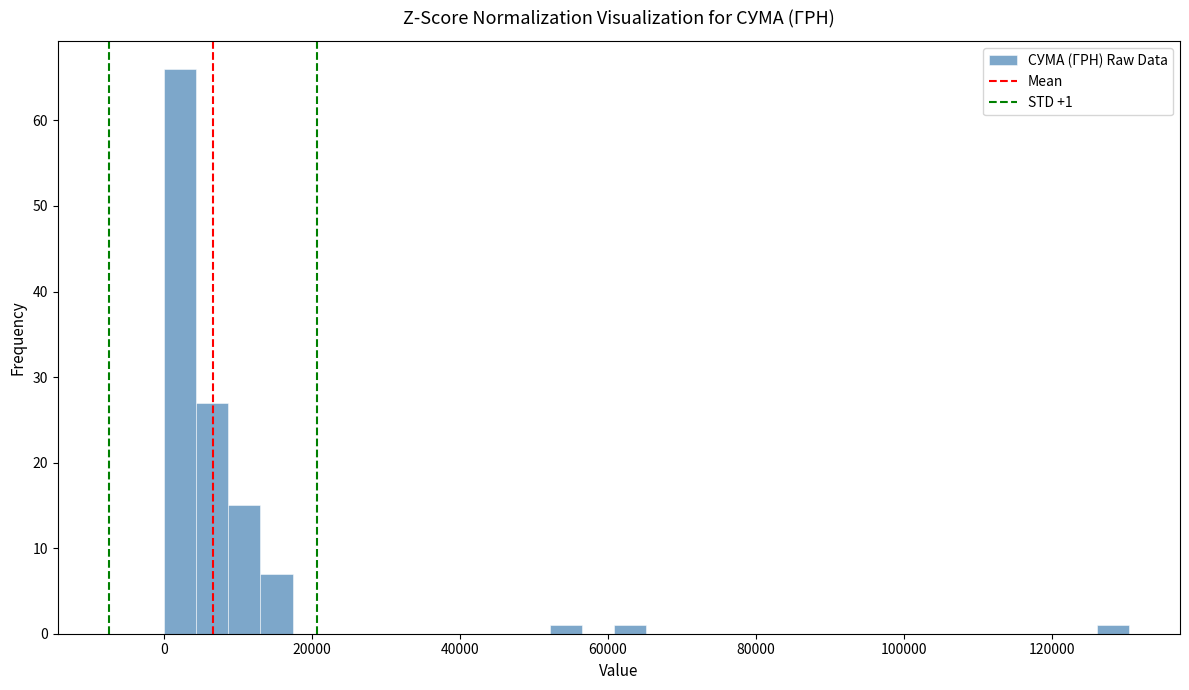

Around what value on the x-axis is the tallest bar? Give the approximate position of its centre, as read against the axis.

2000